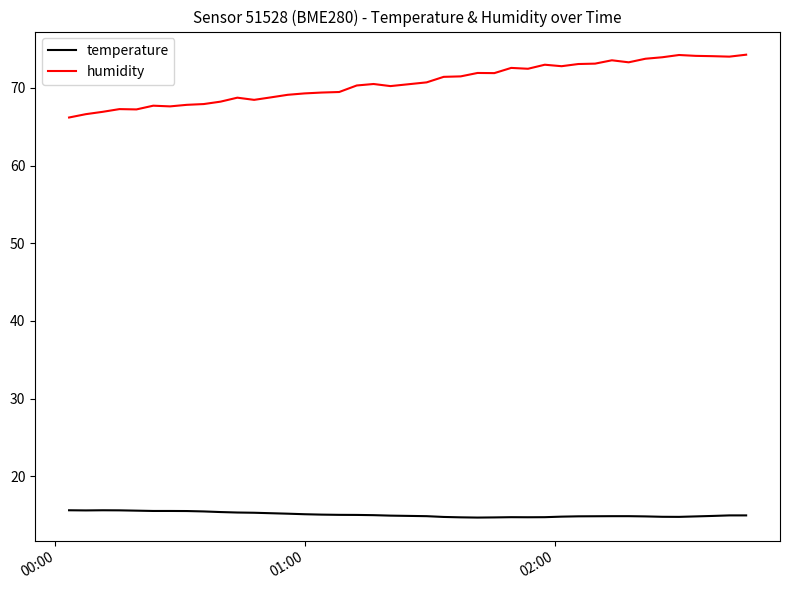

Which series has the largest range (max minus min)?

humidity